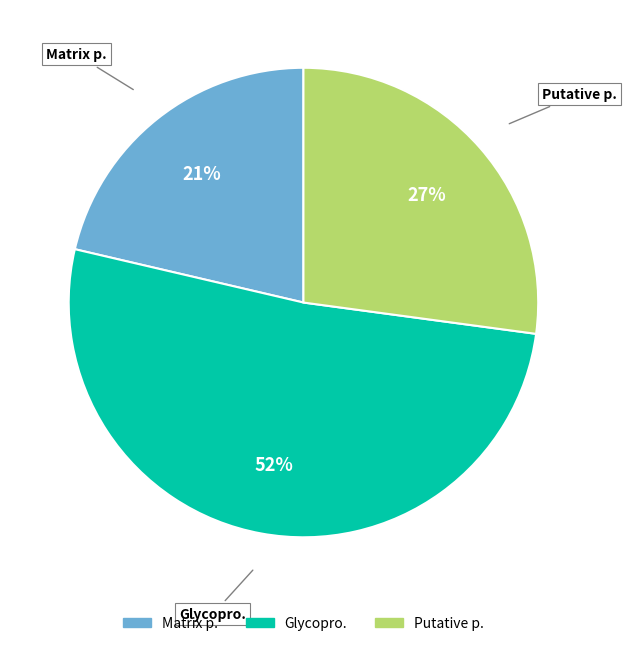

To the nearest percent, what is the average slice percentage?

33%